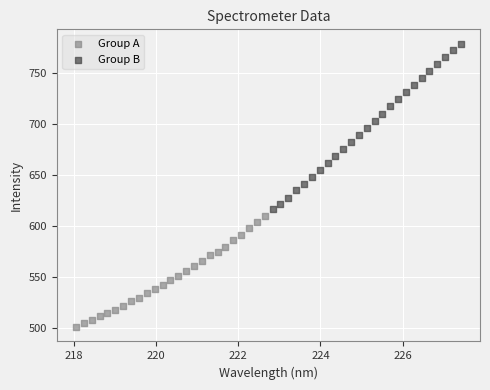

Which series has the widest spread of Y values?

Group B